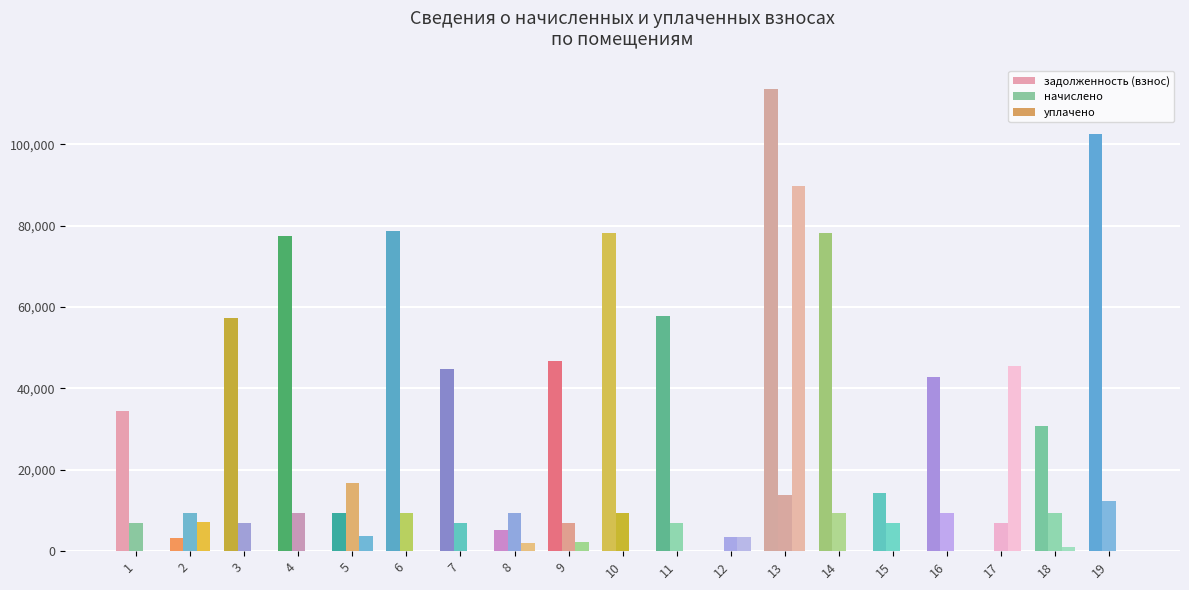

At which label does начислено reach its minimum?

12